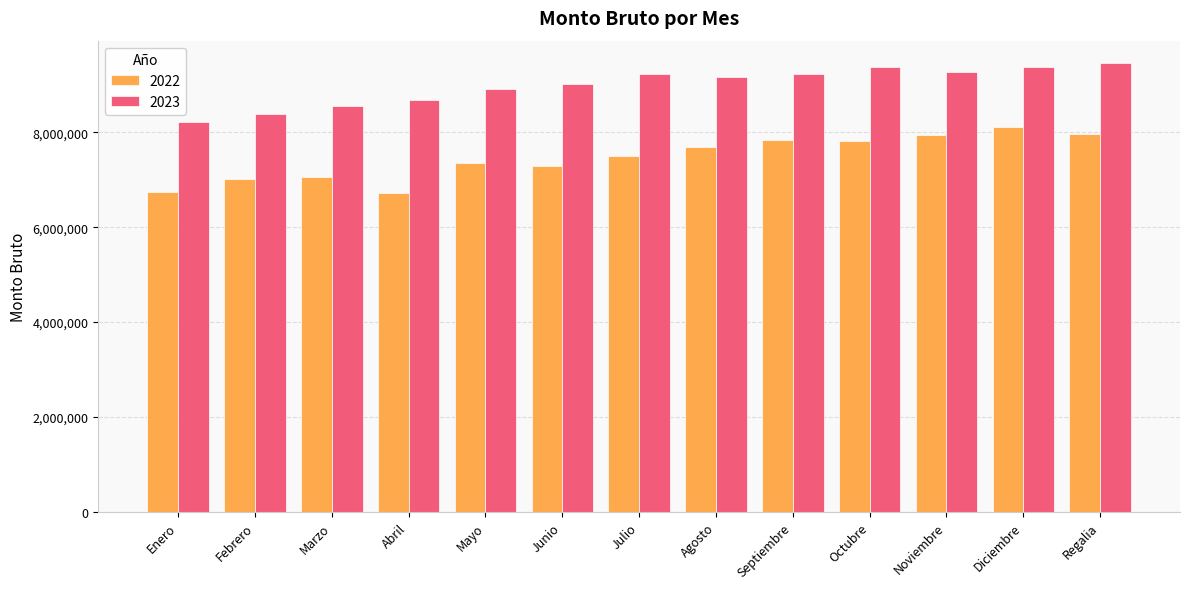

What is the difference between the highest and lowest values at Noviembre?

1311869